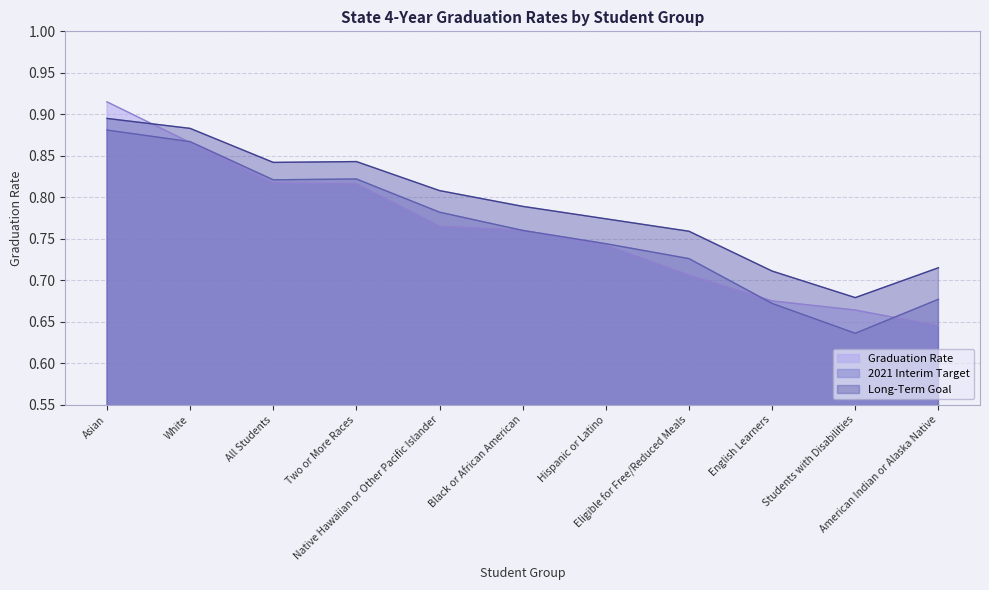

What is the lowest value of the Graduation Rate series?

0.6